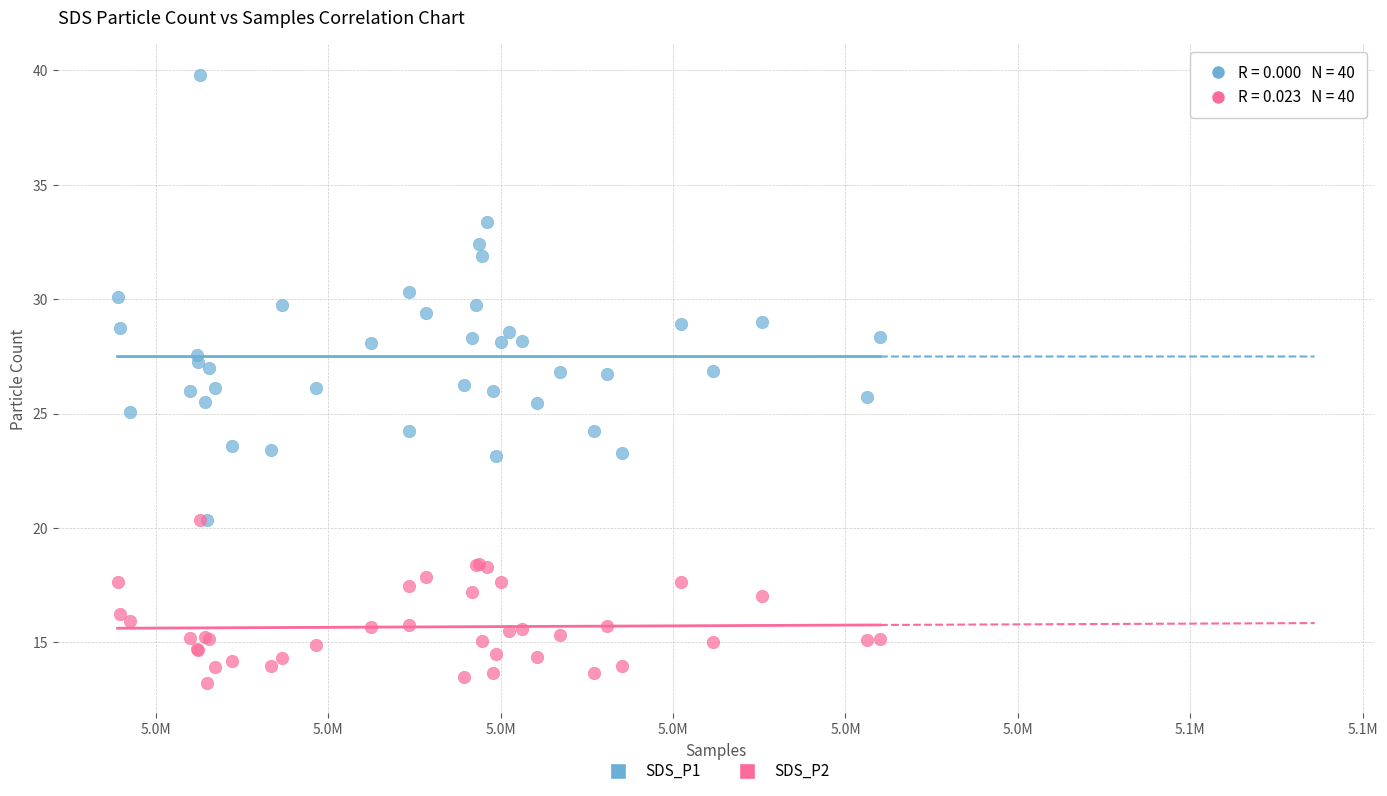

Which series has the largest Y range (max minus min)?

SDS_P1